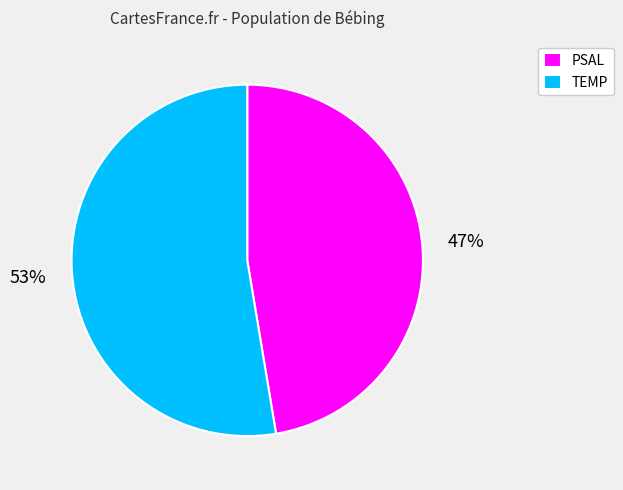

To the nearest percent, what percentage of the pie is TEMP?

53%